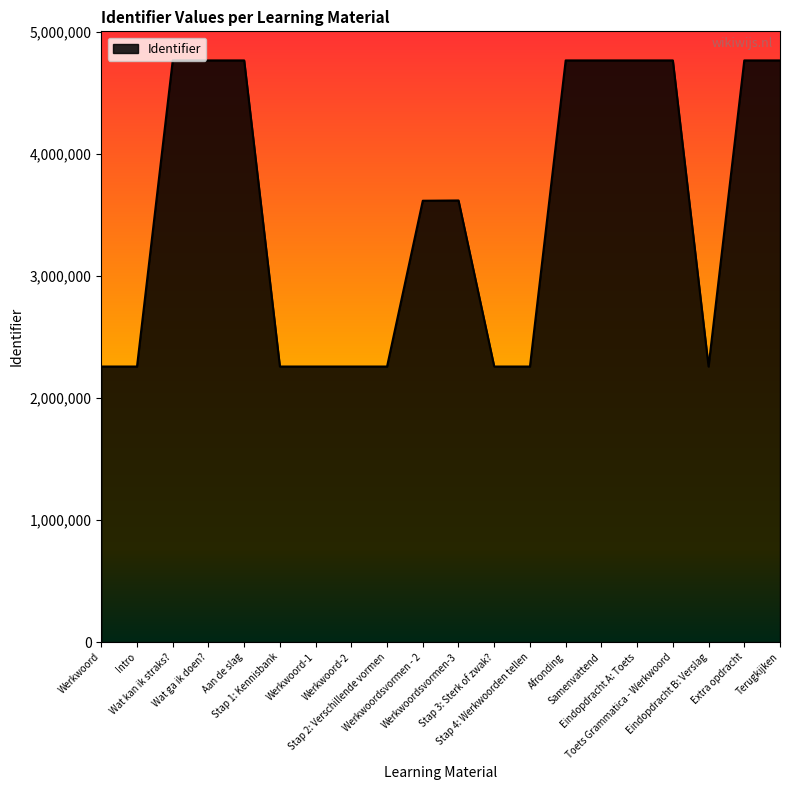

What is the smallest value displayed?

2256924